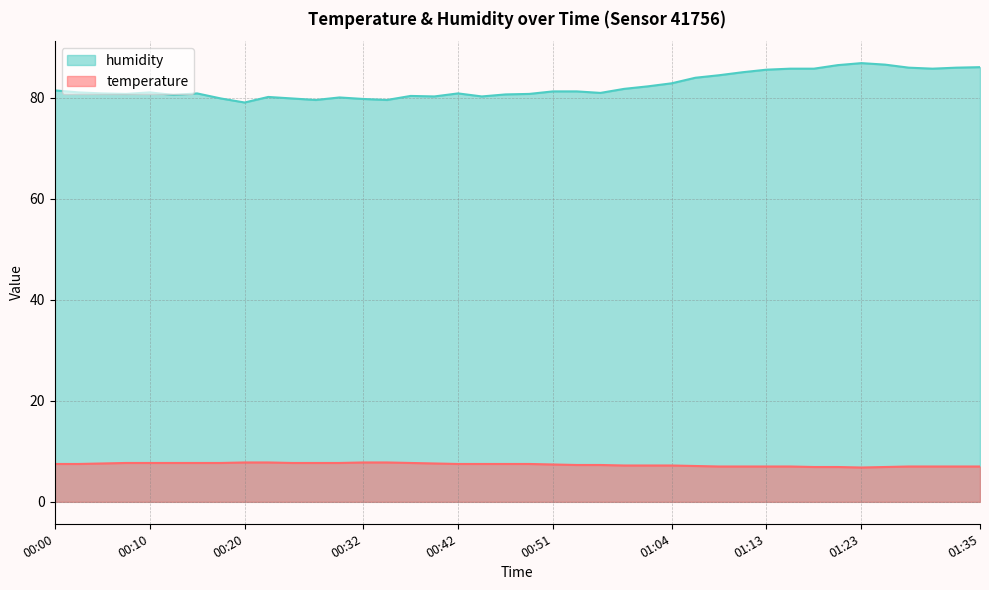

Reading right to left, transcribe all the data shown in this chart.

temperature: 7.0	7.0	7.0	7.0	6.9	6.8	6.9	6.9	7.0	7.0	7.0	7.0	7.1	7.2	7.2	7.2	7.3	7.3	7.4	7.5	7.5	7.5	7.5	7.6	7.7	7.8	7.8	7.7	7.7	7.7	7.8	7.8	7.7	7.7	7.7	7.7	7.7	7.6	7.5	7.5
humidity: 86.1	86.0	85.8	86.0	86.6	86.9	86.5	85.8	85.8	85.6	85.1	84.5	84.0	82.9	82.3	81.8	81.0	81.3	81.3	80.8	80.7	80.3	80.9	80.3	80.4	79.6	79.8	80.1	79.6	79.9	80.2	79.1	79.9	80.9	80.6	81.1	80.8	80.9	81.1	81.5